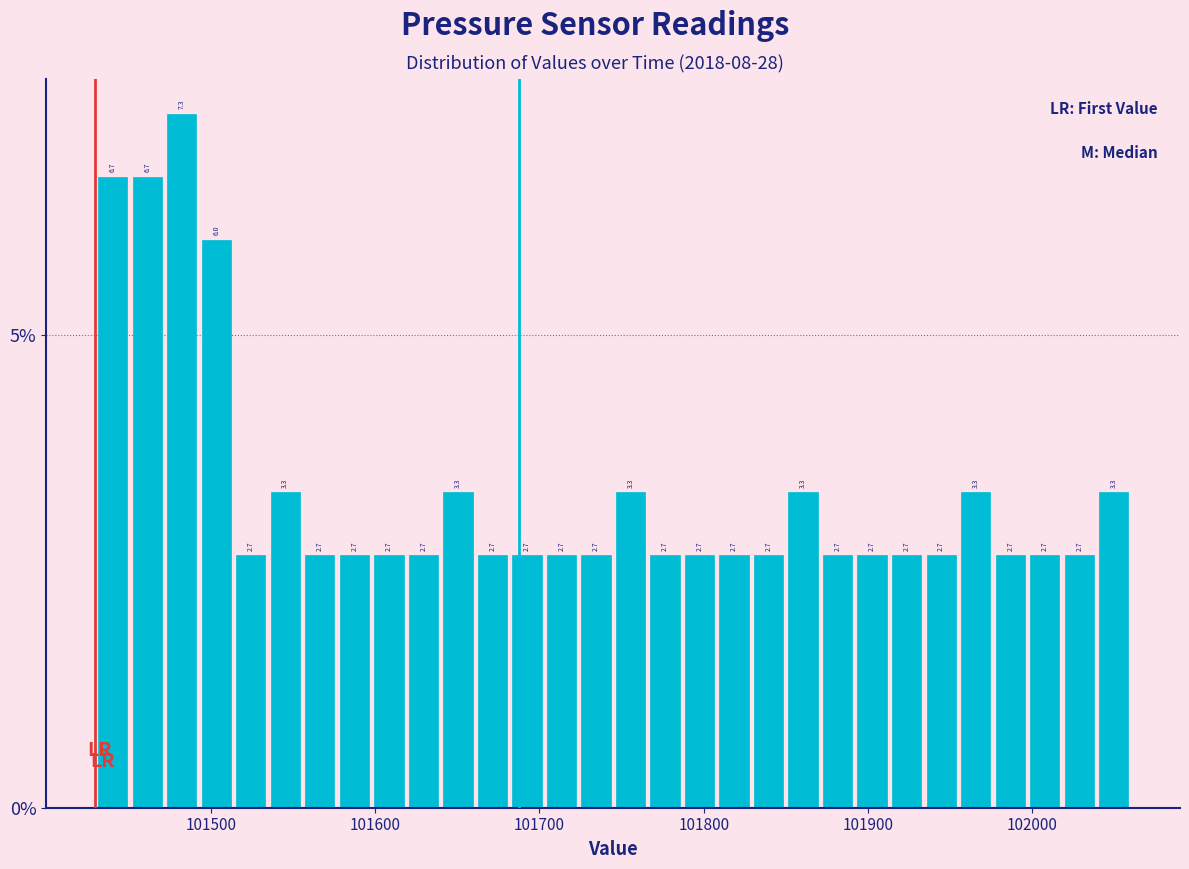

Around what value on the x-axis is the tallest bar? Give the approximate position of its centre, as read against the axis.

101480